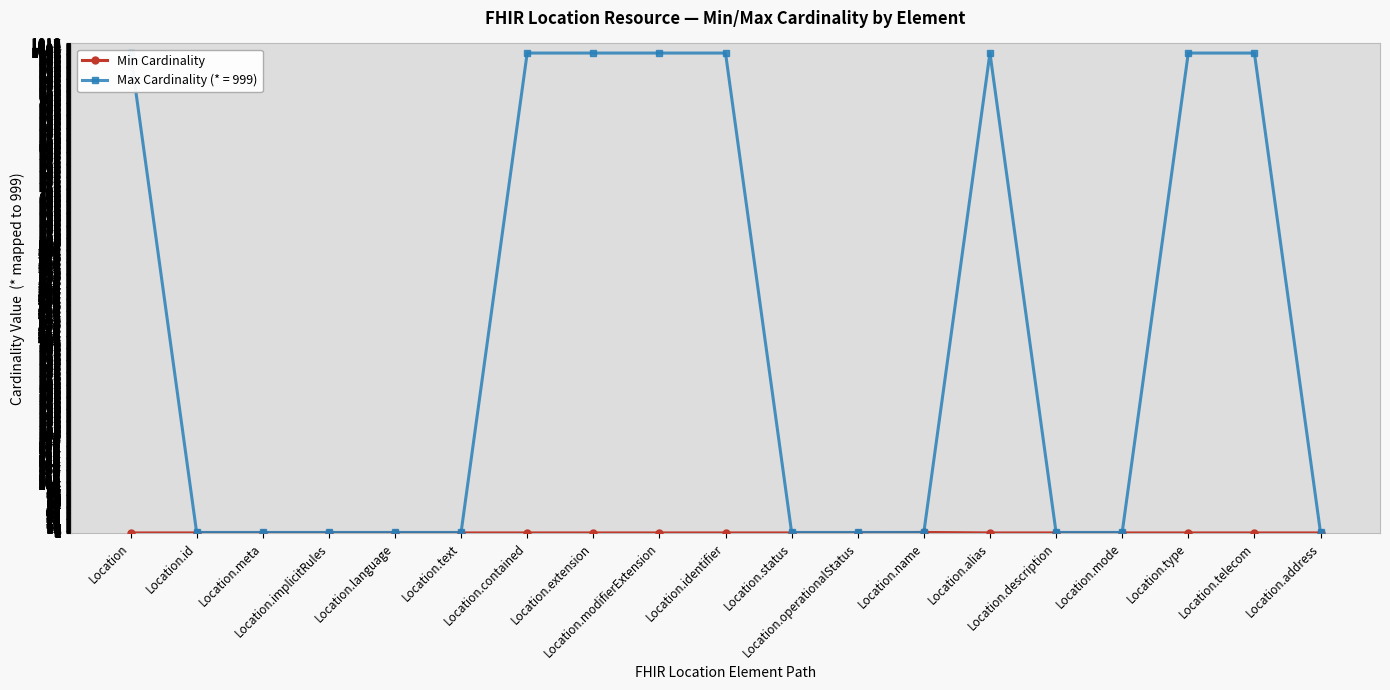

How many lines are shown in the chart?

1